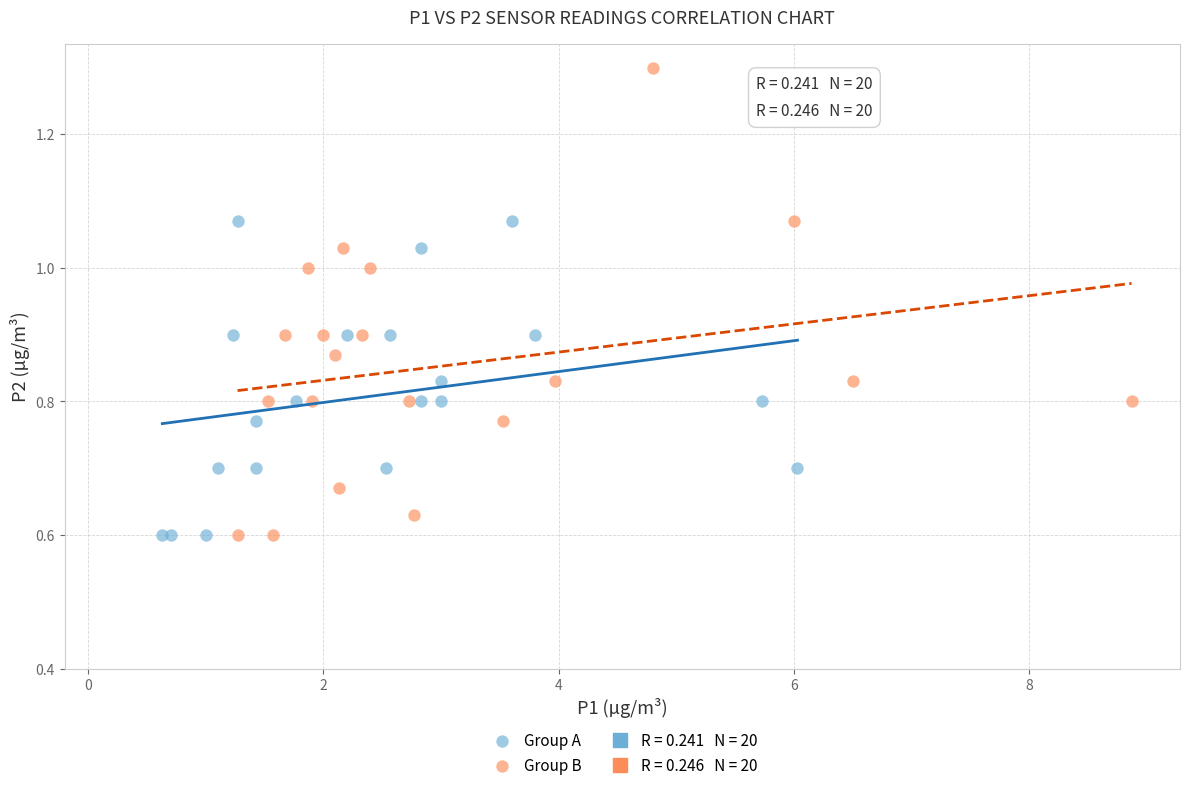

Which series has the largest Y range (max minus min)?

Group B